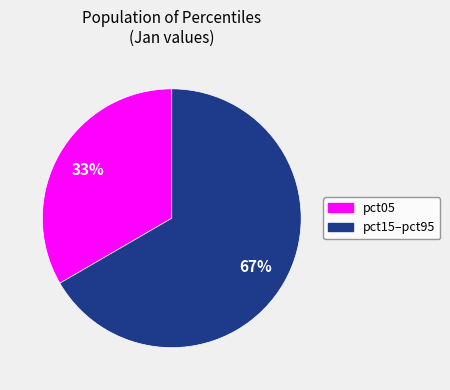

Is there a majority slice in this chart?

Yes